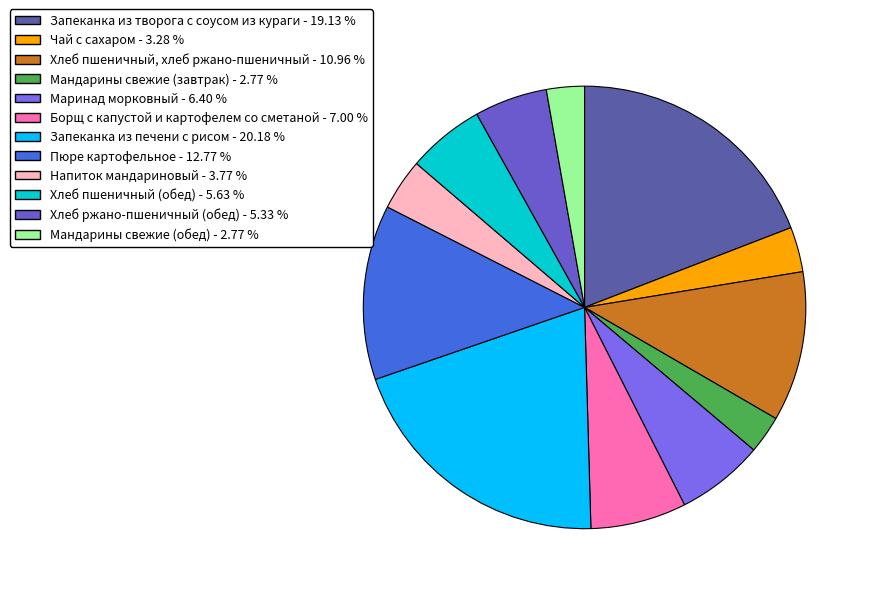

Does any single category account for the majority?

No